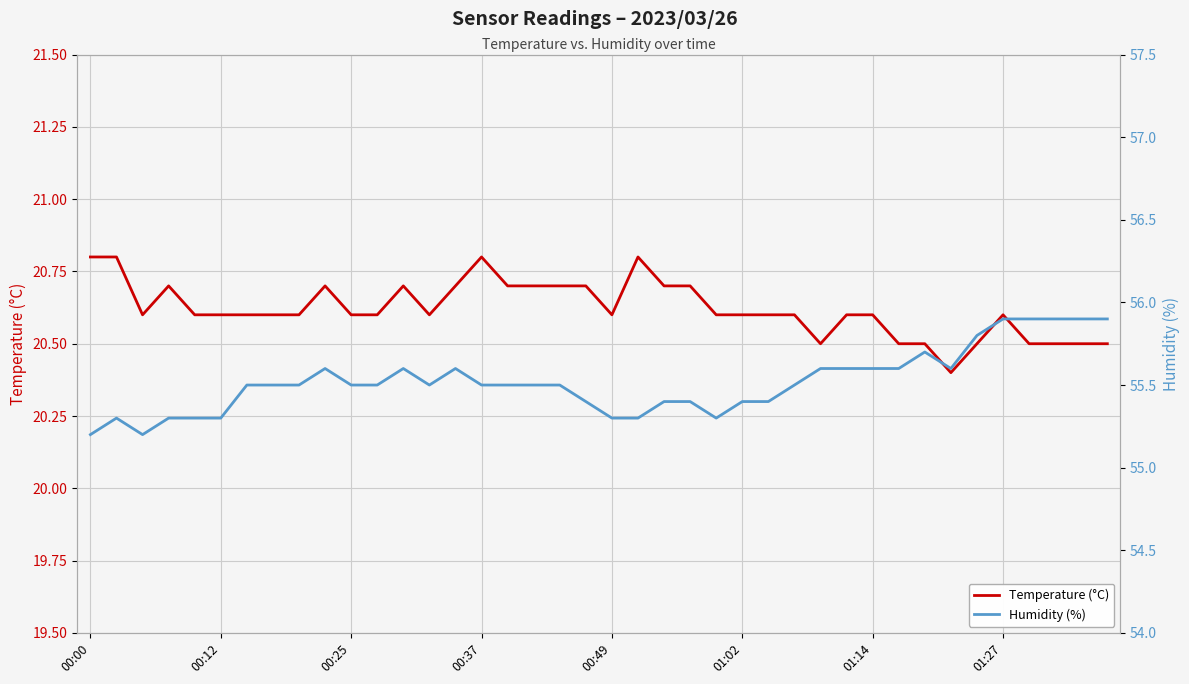

How many distinct data groups are displayed?

2